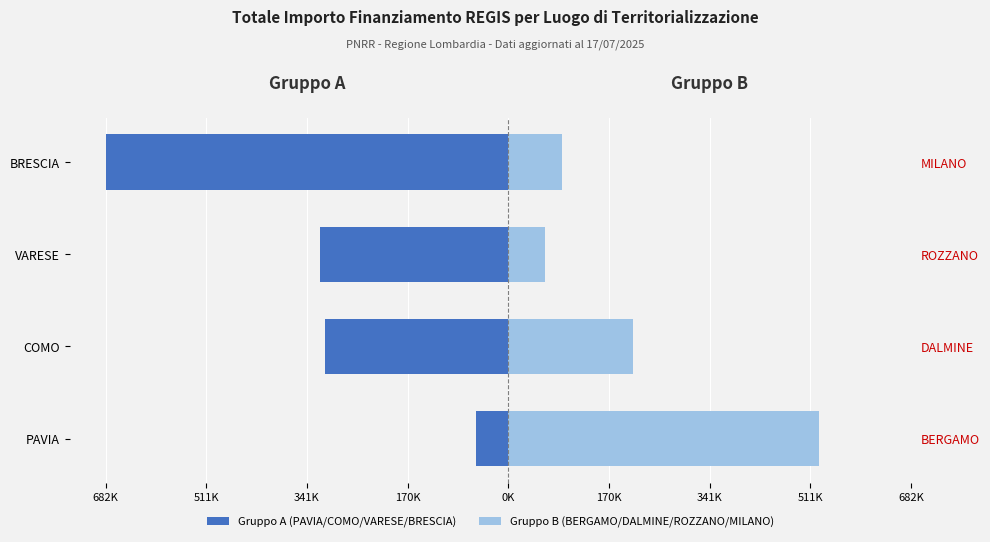

The value of Gruppo A (PAVIA/COMO/VARESE/BRESCIA) at COMO is -172770.9. True or false?

False